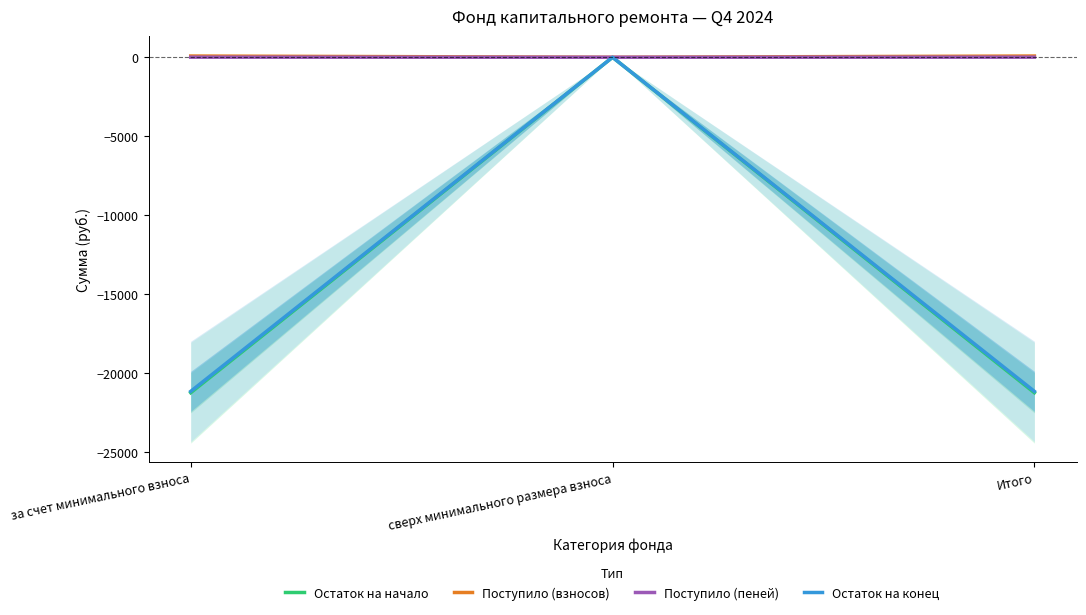

Reading left to right, list all the values displayed in this chart.

Остаток на начало: за счет минимального взноса=-21239.6	сверх минимального размера взноса=0.0	Итого=-21239.6
Поступило (взносов): за счет минимального взноса=80.5	сверх минимального размера взноса=0.0	Итого=80.5
Поступило (пеней): за счет минимального взноса=6.0	сверх минимального размера взноса=0.0	Итого=6.0
Остаток на конец: за счет минимального взноса=-21153.1	сверх минимального размера взноса=0.0	Итого=-21153.1